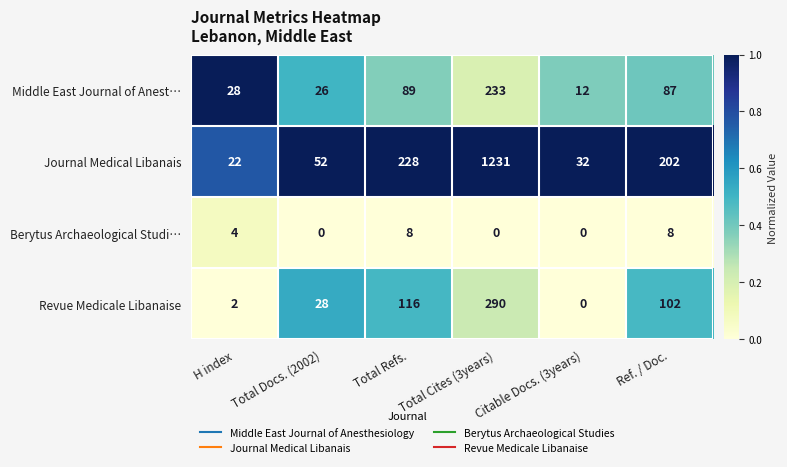

At how many categories does at least one series exceed 0?

6